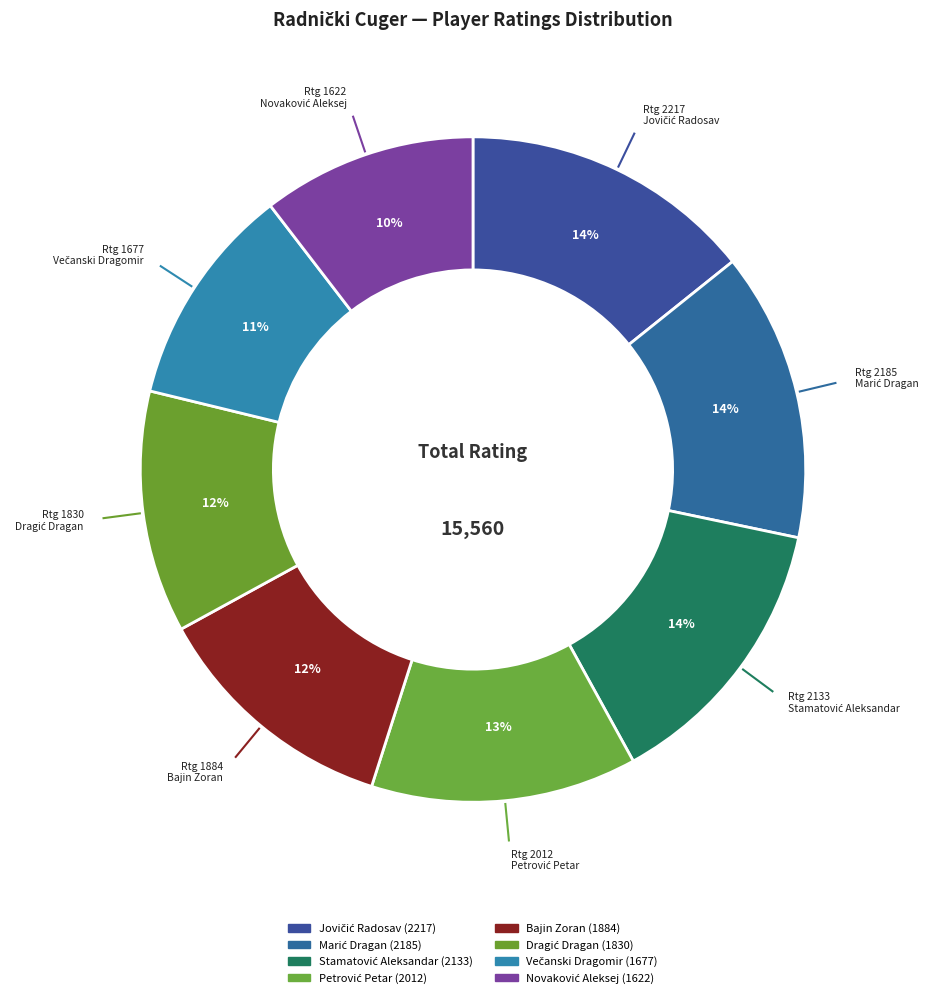

Count the number of slices in the pie.

8